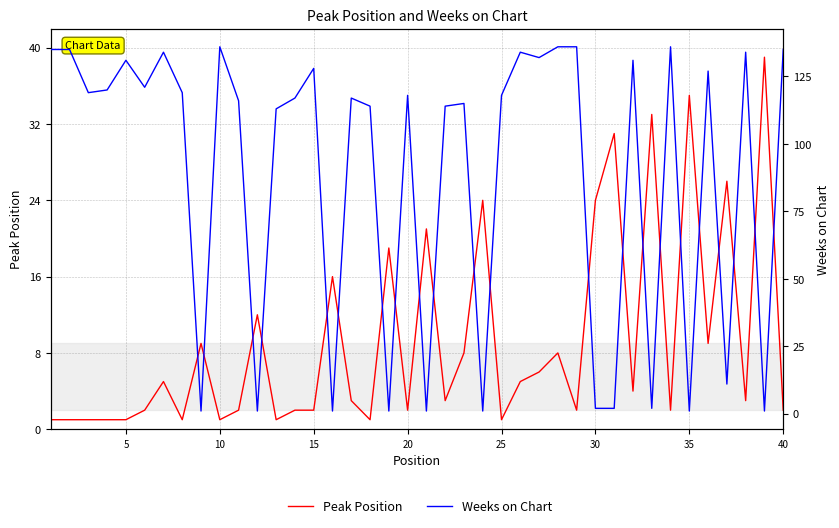

Reading left to right, list all the values displayed in this chart.

Peak Position: 1	1	1	1	1	2	5	1	9	1	2	12	1	2	2	16	3	1	19	2	21	3	8	24	1	5	6	8	2	24	31	4	33	2	35	9	26	3	39	2
Weeks on Chart: 135	135	119	120	131	121	134	119	1	136	116	1	113	117	128	1	117	114	1	118	1	114	115	1	118	134	132	136	136	2	2	131	2	136	1	127	11	134	1	135